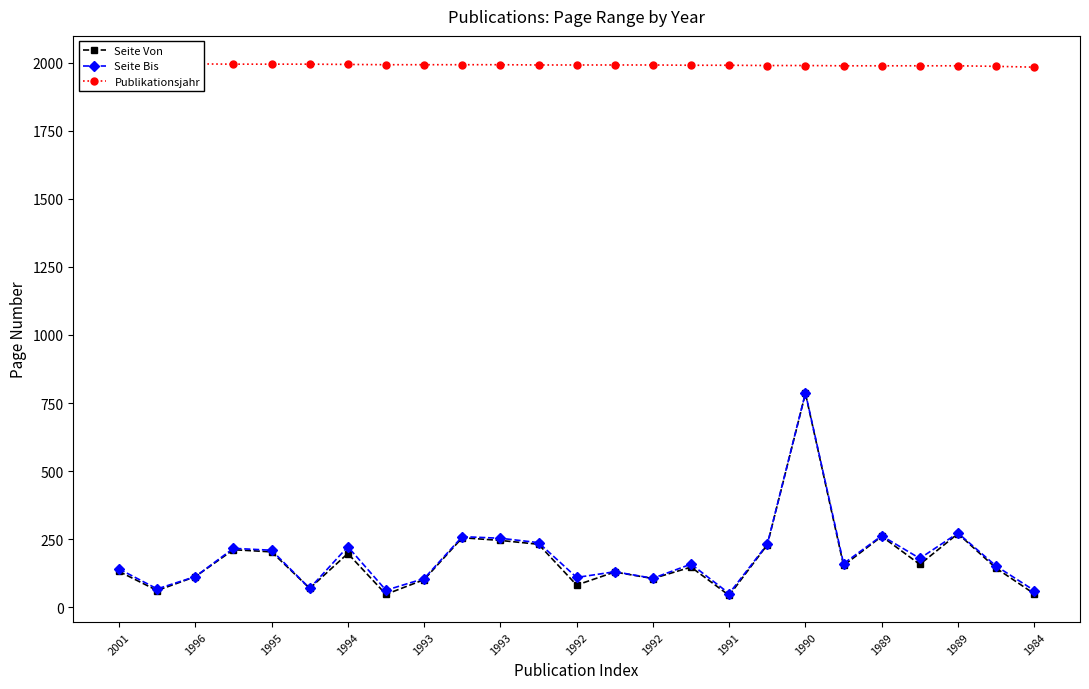

Reading left to right, list all the values displayed in this chart.

Seite Von: 131	61	112	211	203	69	197	47	101	255	245	231	81	129	105	147	43	229	785	153	260	157	270	143	49
Seite Bis: 140	67	112	216	209	69	222	62	105	259	253	237	109	130	106	158	50	231	787	160	262	179	272	151	61
Publikationsjahr: 2001	1996	1996	1995	1995	1995	1994	1993	1993	1993	1993	1992	1992	1992	1992	1991	1991	1990	1990	1989	1989	1989	1989	1987	1984